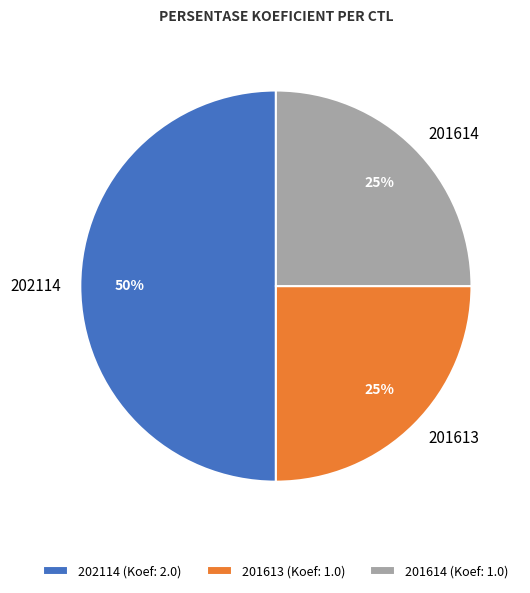

Does 201614 represent more than half of the total?

No